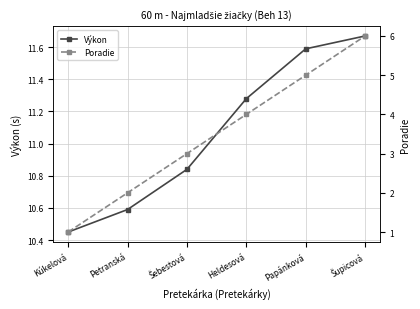

At which label is Výkon closest to 11?

Šebestová